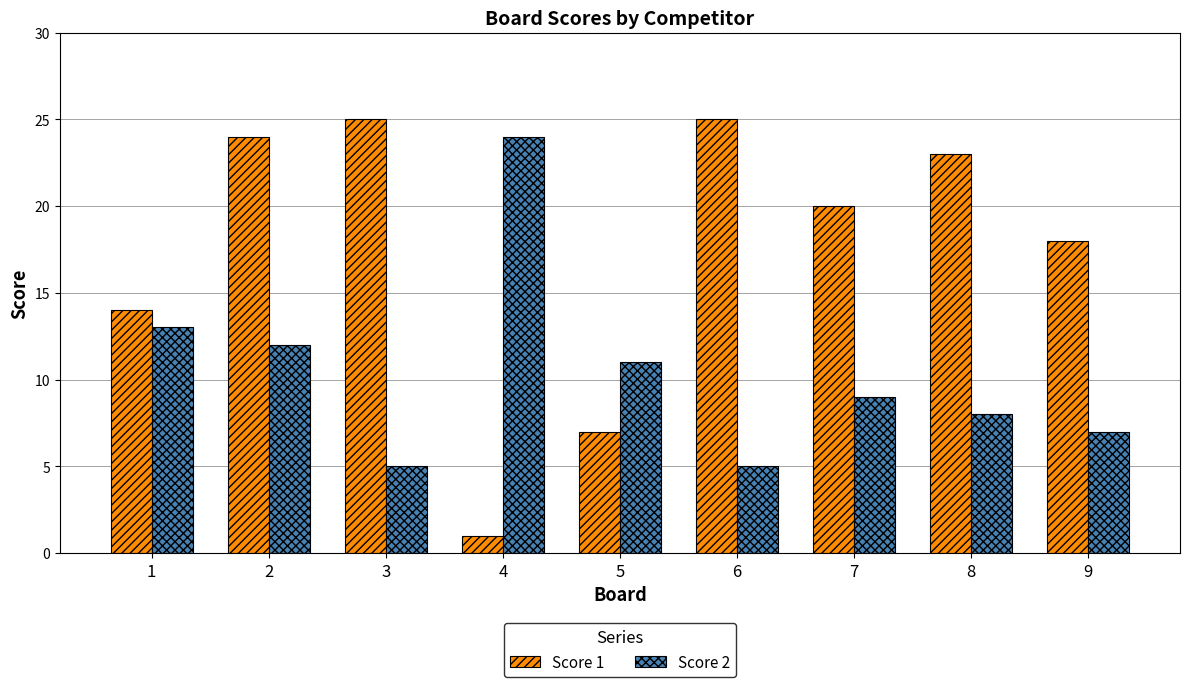

What is the difference between the second highest and minimum values in the Score 1 series?

24